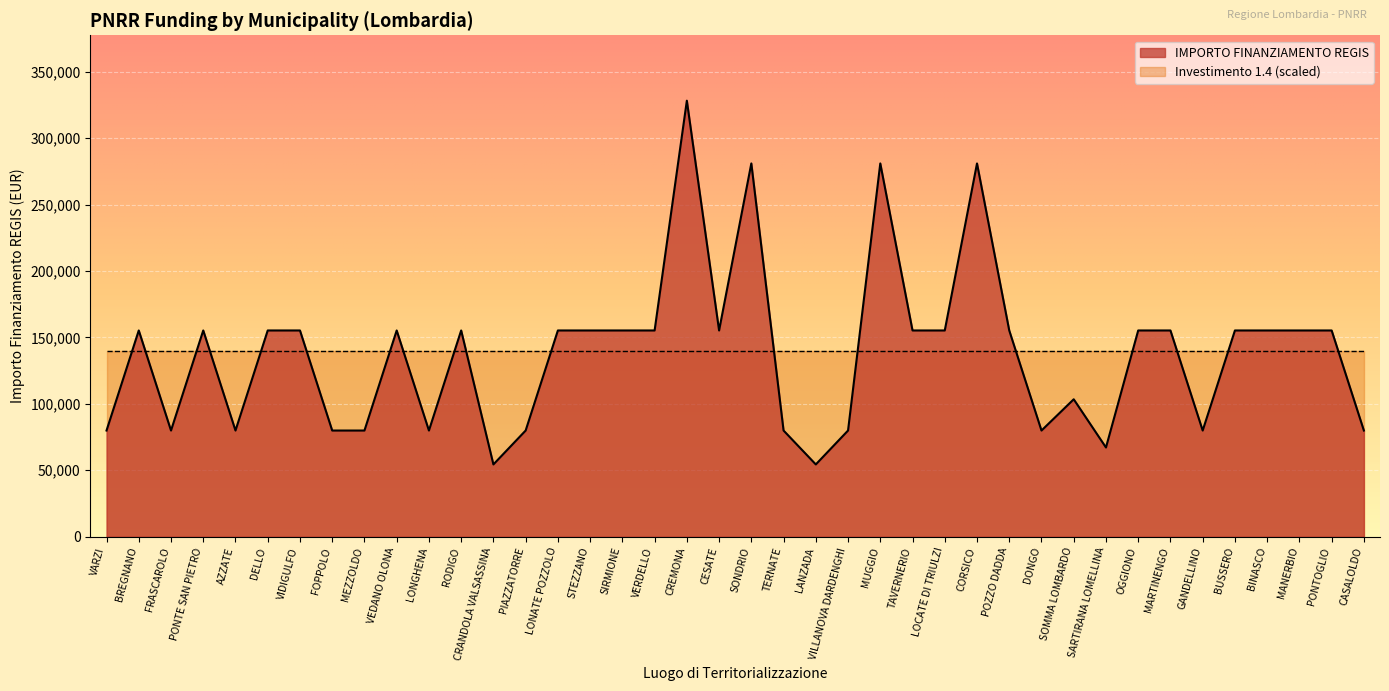

At which label is the value closest to 191286?

BREGNANO